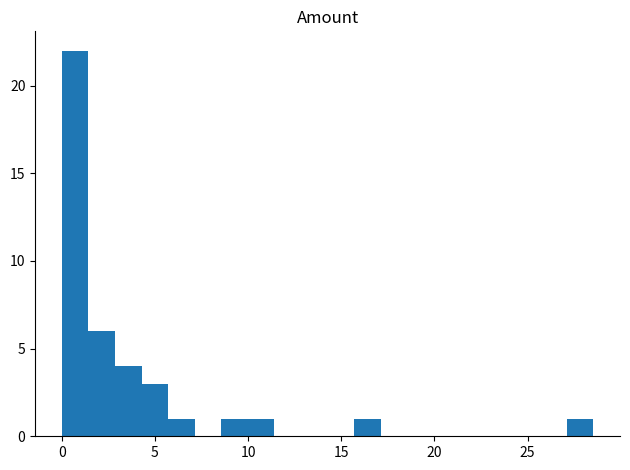

Read against the x-axis, roughly where is the centre of the tallest bar?

0.5